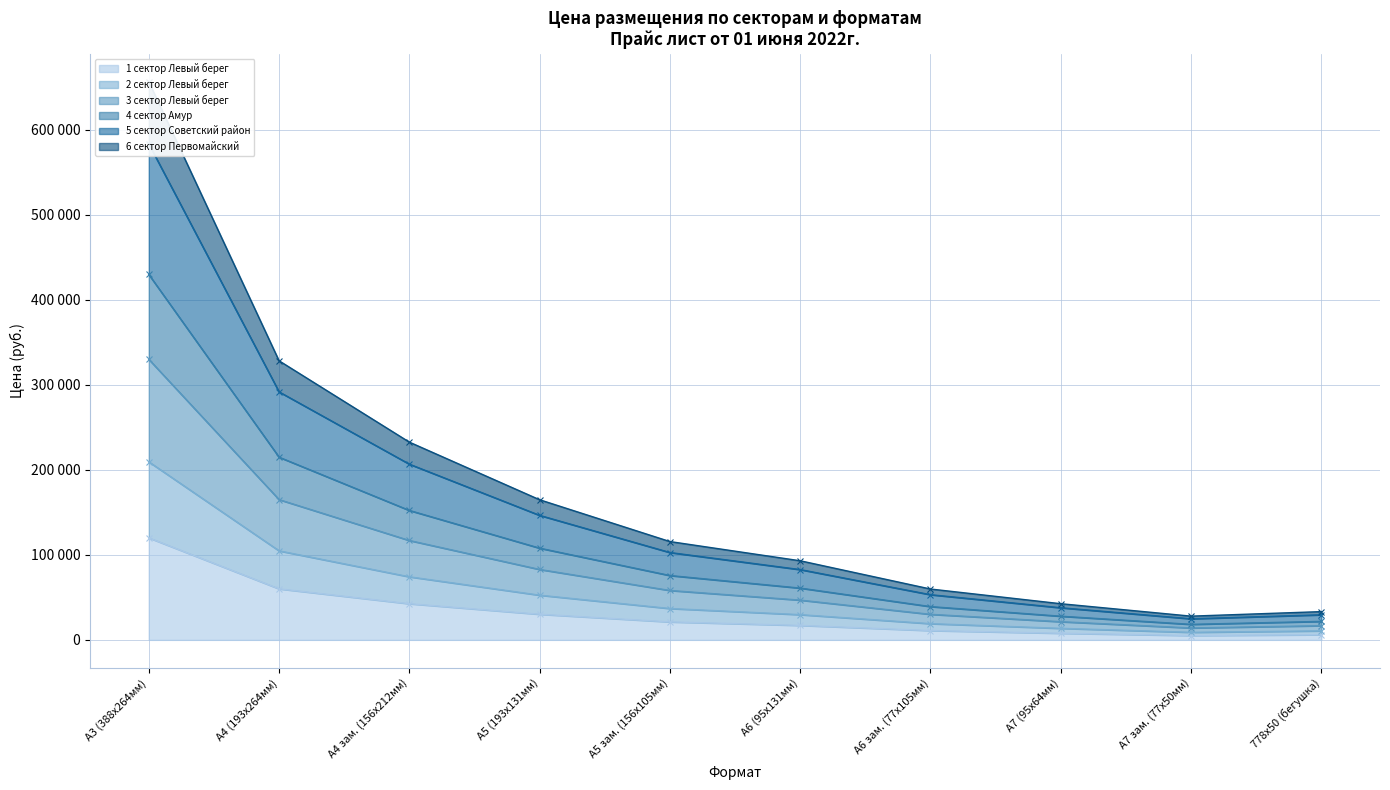

True or false: 2 сектор Левый берег has more than 1 points higher than both neighbors.

False